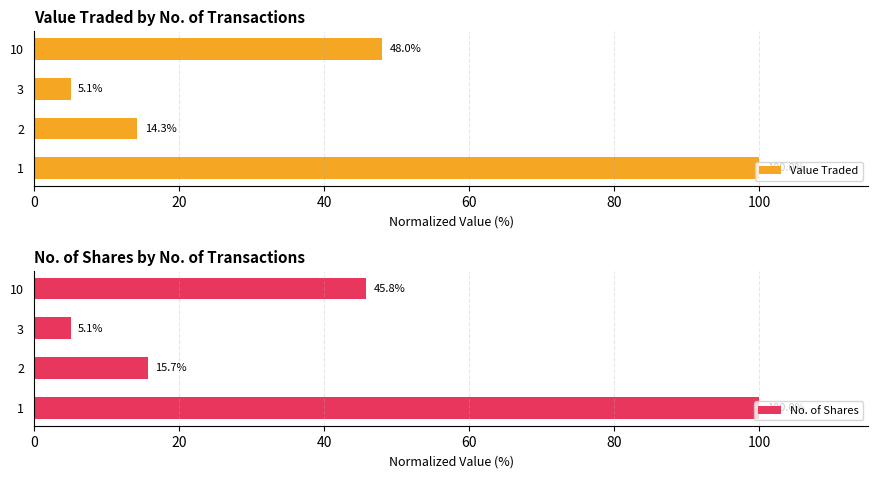

What is the maximum value for No. of Shares?

100.0